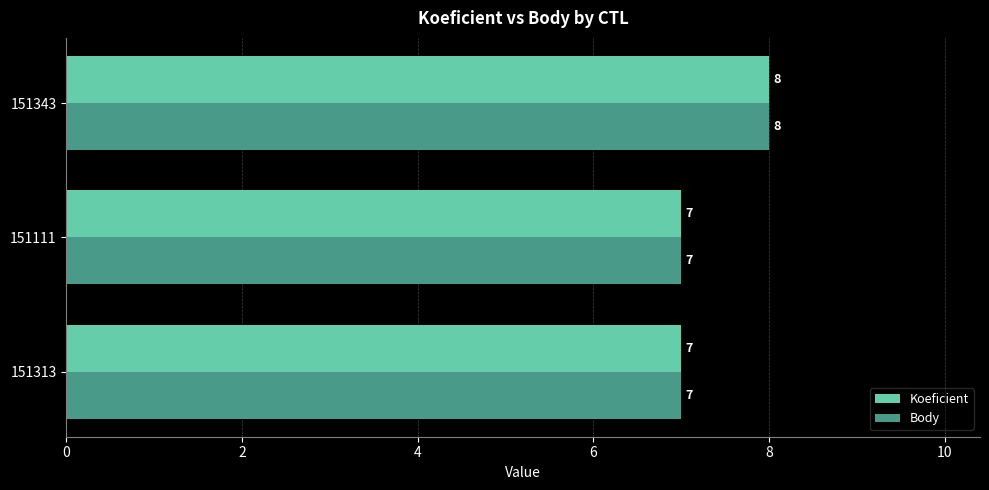

At which category is the sum across all series the highest?

151343